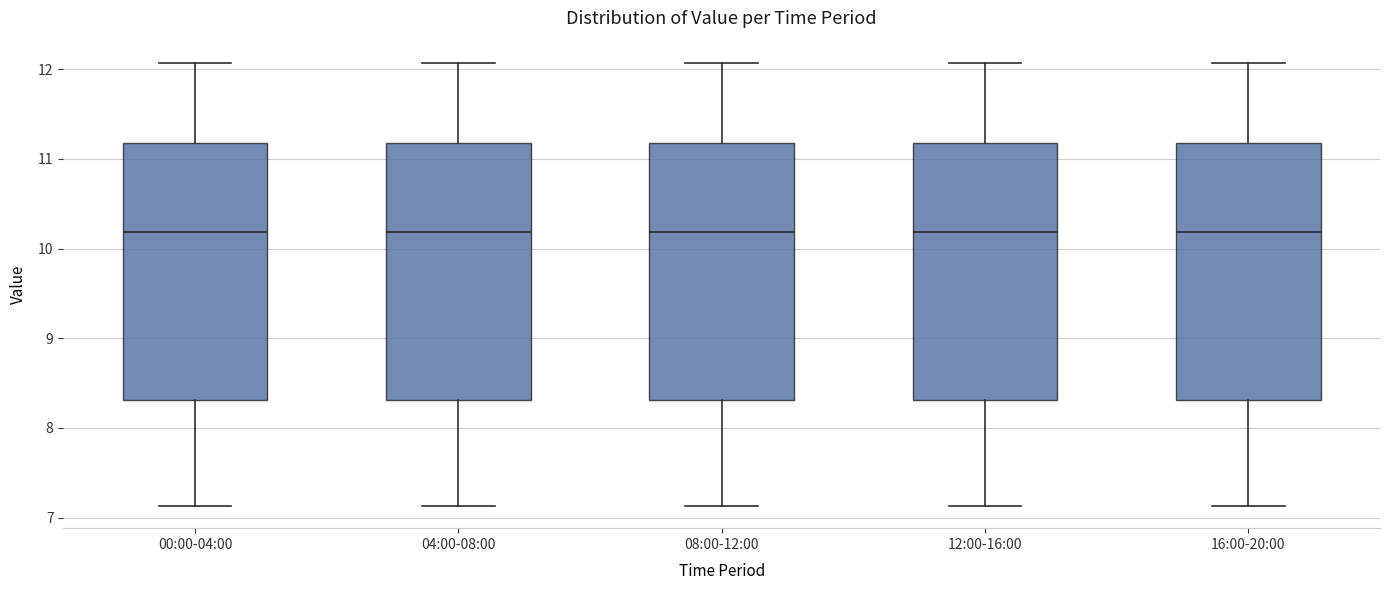

Reading left to right, transcribe this box plot: for each box, give where its median line is, the range the box spans, and where its two whiskers end, as read against the y-axis. The values are not printed on the chart, so give them approximately, as read against the axis.

00:00-04:00: median 10.2, box 8.3 to 11.2, whiskers 7.1 to 12.1
04:00-08:00: median 10.2, box 8.3 to 11.2, whiskers 7.1 to 12.1
08:00-12:00: median 10.2, box 8.3 to 11.2, whiskers 7.1 to 12.1
12:00-16:00: median 10.2, box 8.3 to 11.2, whiskers 7.1 to 12.1
16:00-20:00: median 10.2, box 8.3 to 11.2, whiskers 7.1 to 12.1